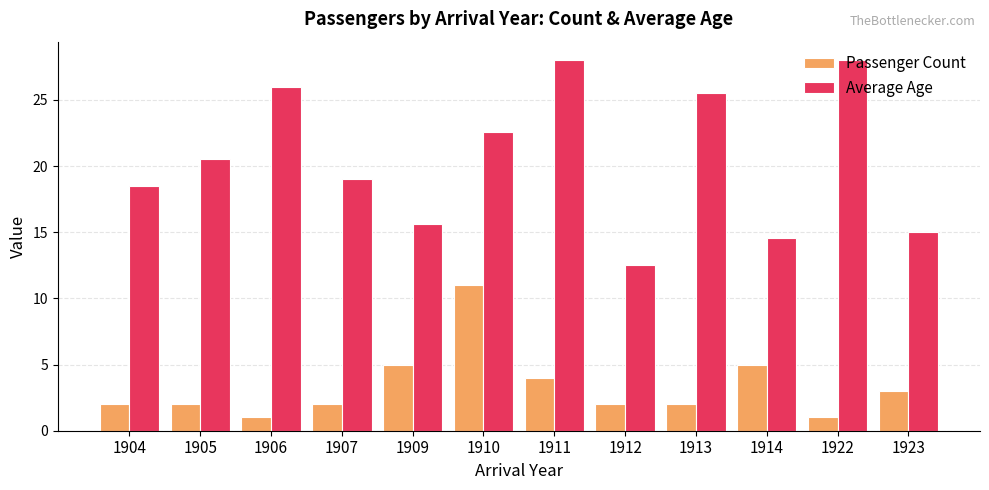

What is the difference between the highest and lowest values at 1910?

11.6